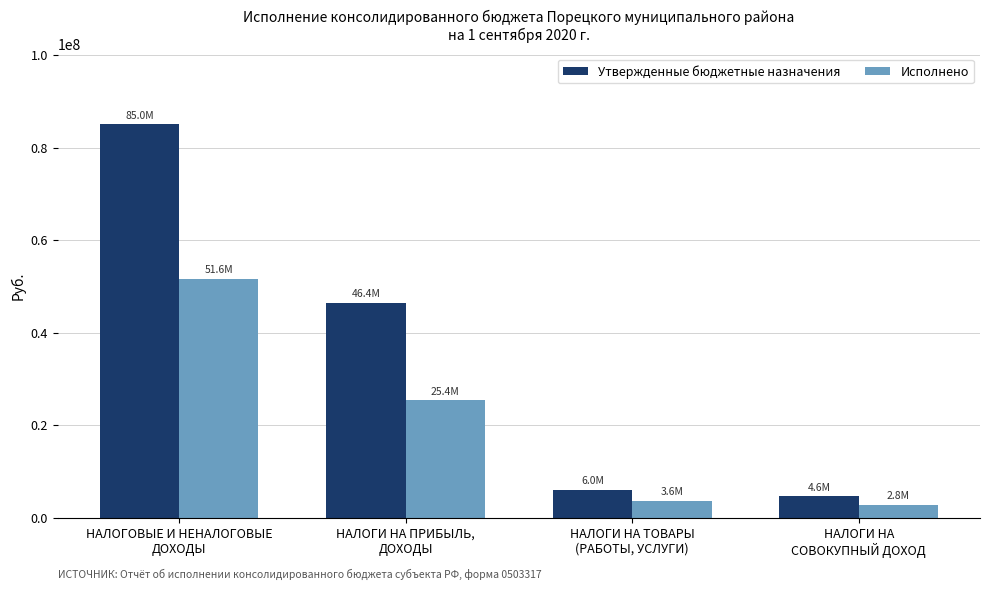

What is the approximate value of Утвержденные бюджетные назначения at НАЛОГИ НА ТОВАРЫ
(РАБОТЫ, УСЛУГИ)?

5985000.0